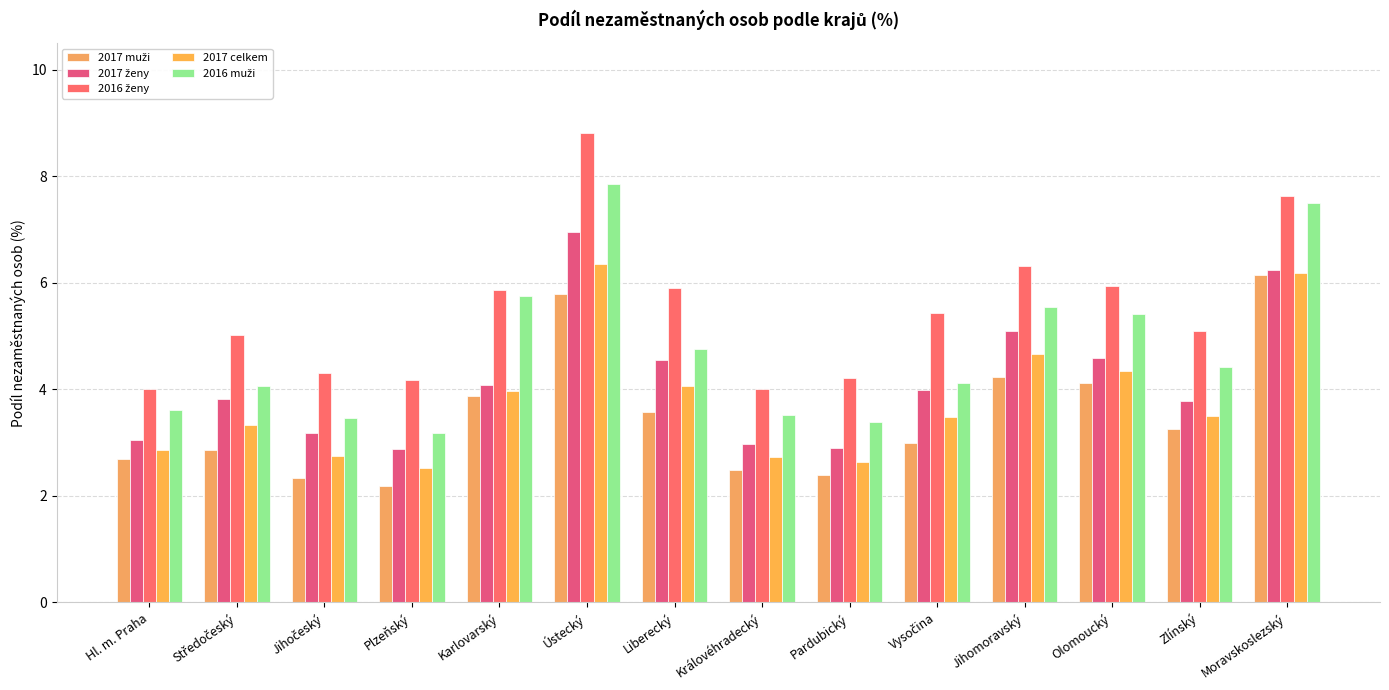

Reading left to right, list all the values displayed in this chart.

2017 muži: 2.7	2.9	2.3	2.2	3.9	5.8	3.6	2.5	2.4	3.0	4.2	4.1	3.2	6.1
2017 ženy: 3.0	3.8	3.2	2.9	4.1	6.9	4.6	3.0	2.9	4.0	5.1	4.6	3.8	6.2
2016 ženy: 4.0	5.0	4.3	4.2	5.9	8.8	5.9	4.0	4.2	5.4	6.3	5.9	5.1	7.6
2017 celkem: 2.9	3.3	2.7	2.5	4.0	6.4	4.1	2.7	2.6	3.5	4.7	4.4	3.5	6.2
2016 muži: 3.6	4.1	3.5	3.2	5.8	7.9	4.8	3.5	3.4	4.1	5.6	5.4	4.4	7.5